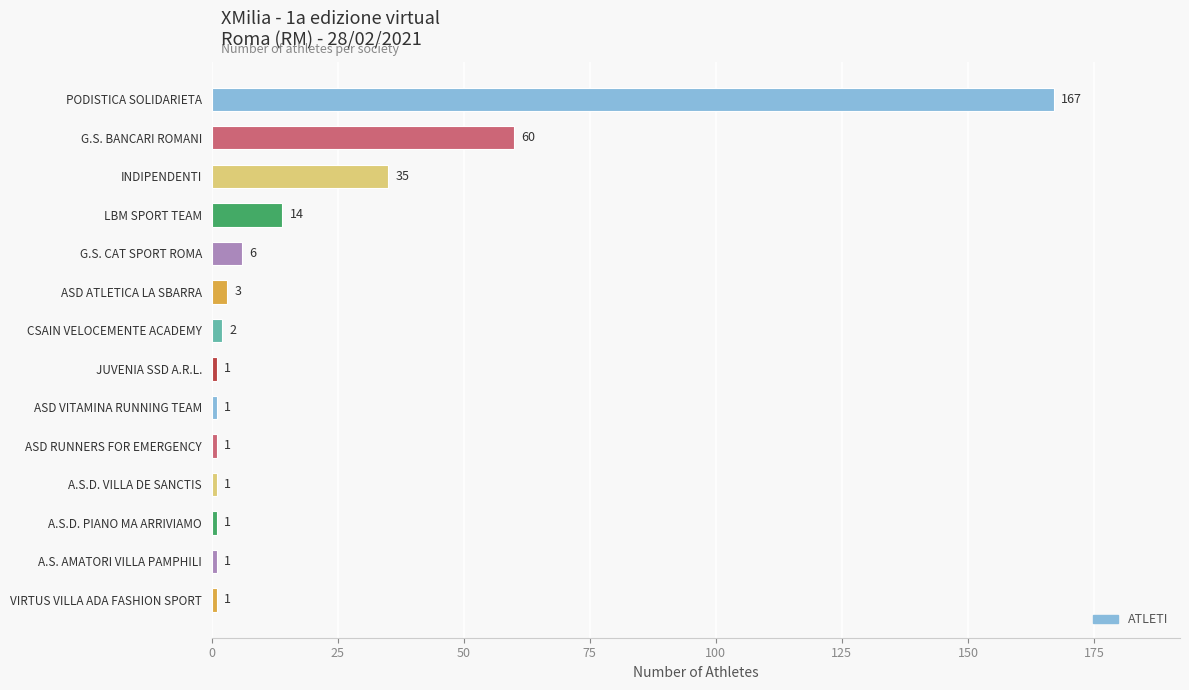

True or false: the data shows 3 at ASD ATLETICA LA SBARRA.

True